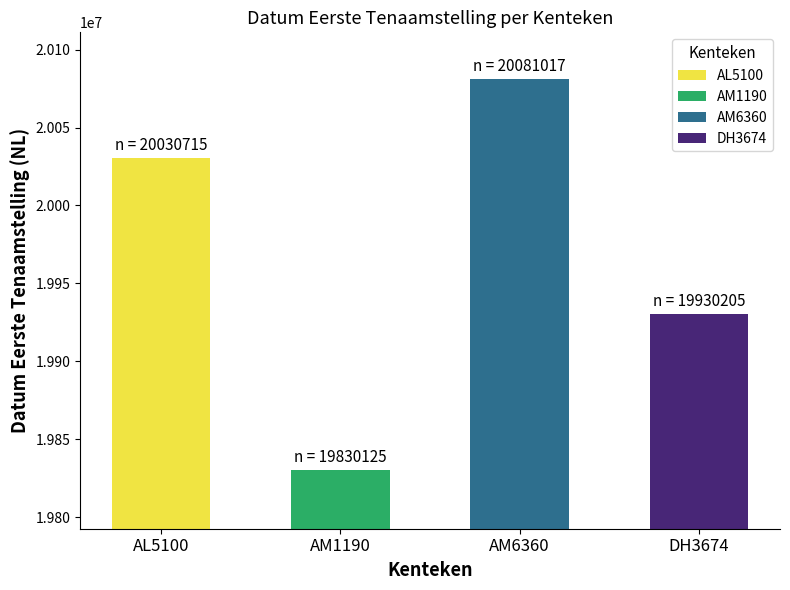

Between AM6360 and AM1190, which is larger?

AM6360